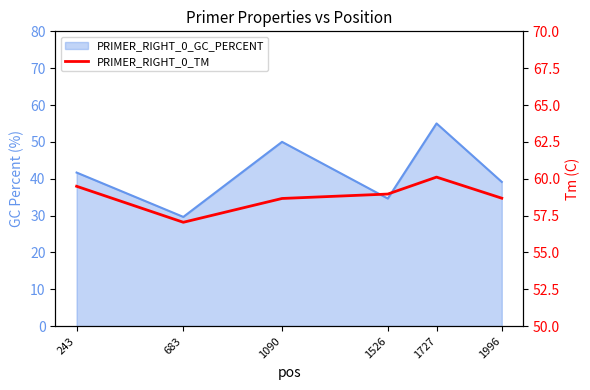

At which label does the data first exceed 58?

243